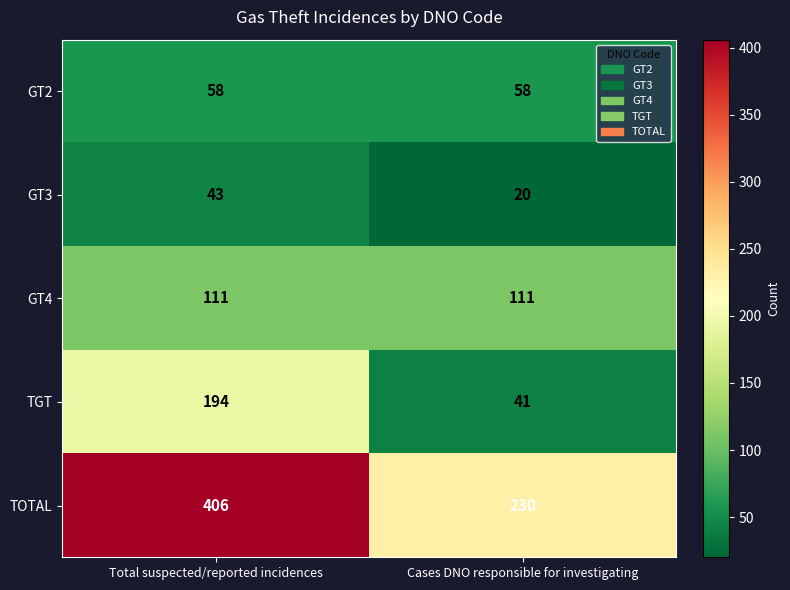

What is the sum of the GT3 values at Total suspected/reported incidences and Cases DNO responsible for investigating?

63